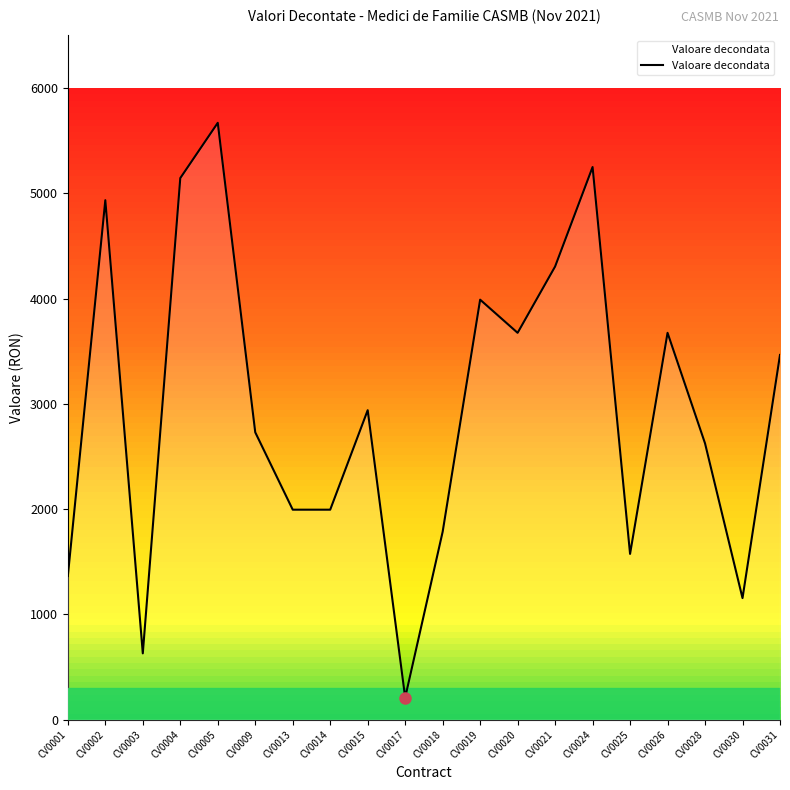

What is the difference between the values at CV0024 and CV0015?

2310